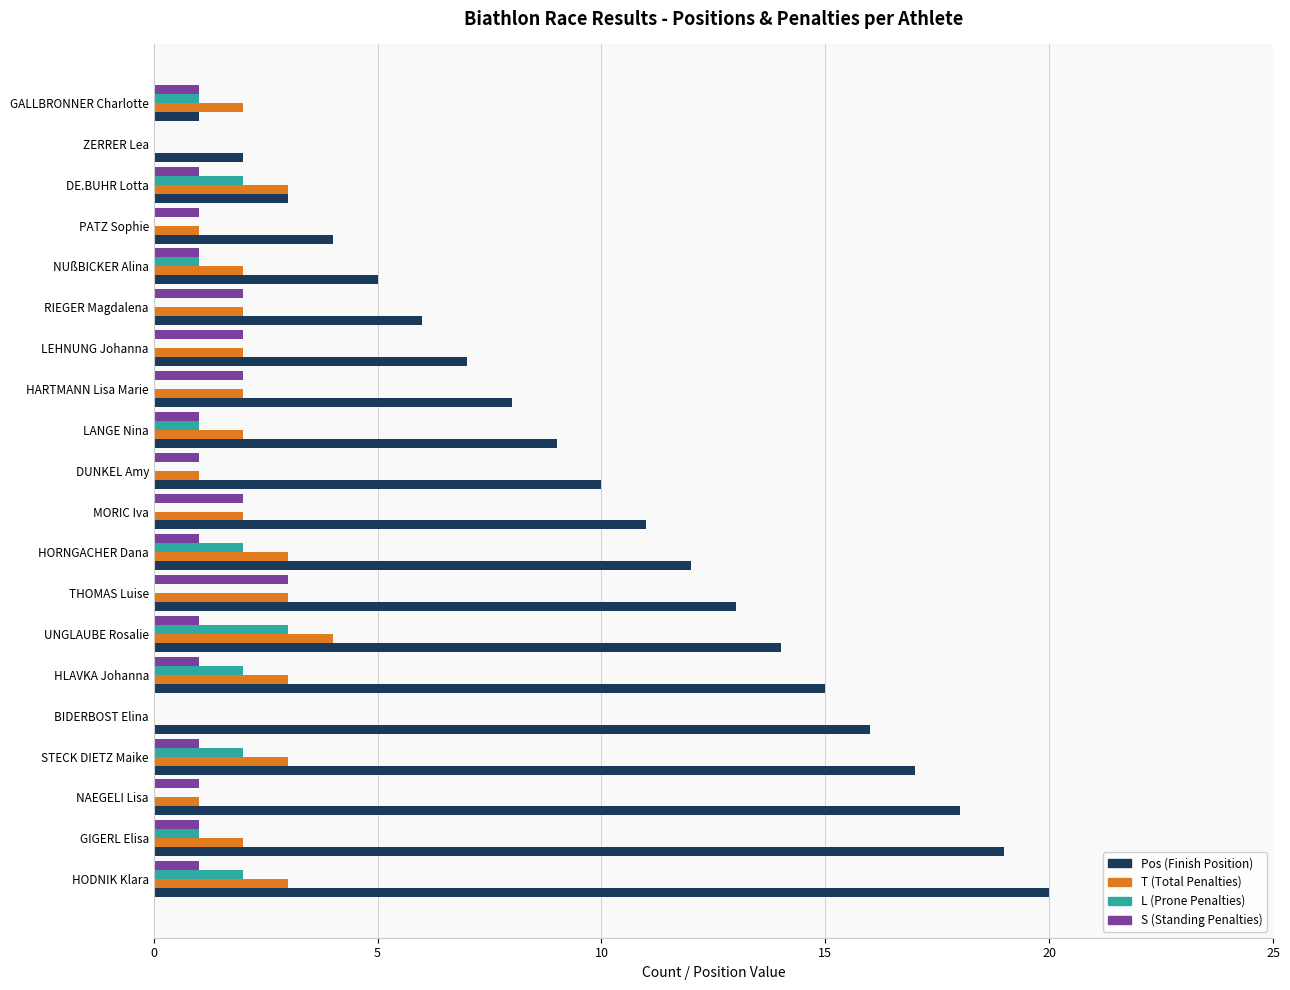

What is the total value across all series at HODNIK Klara?

26